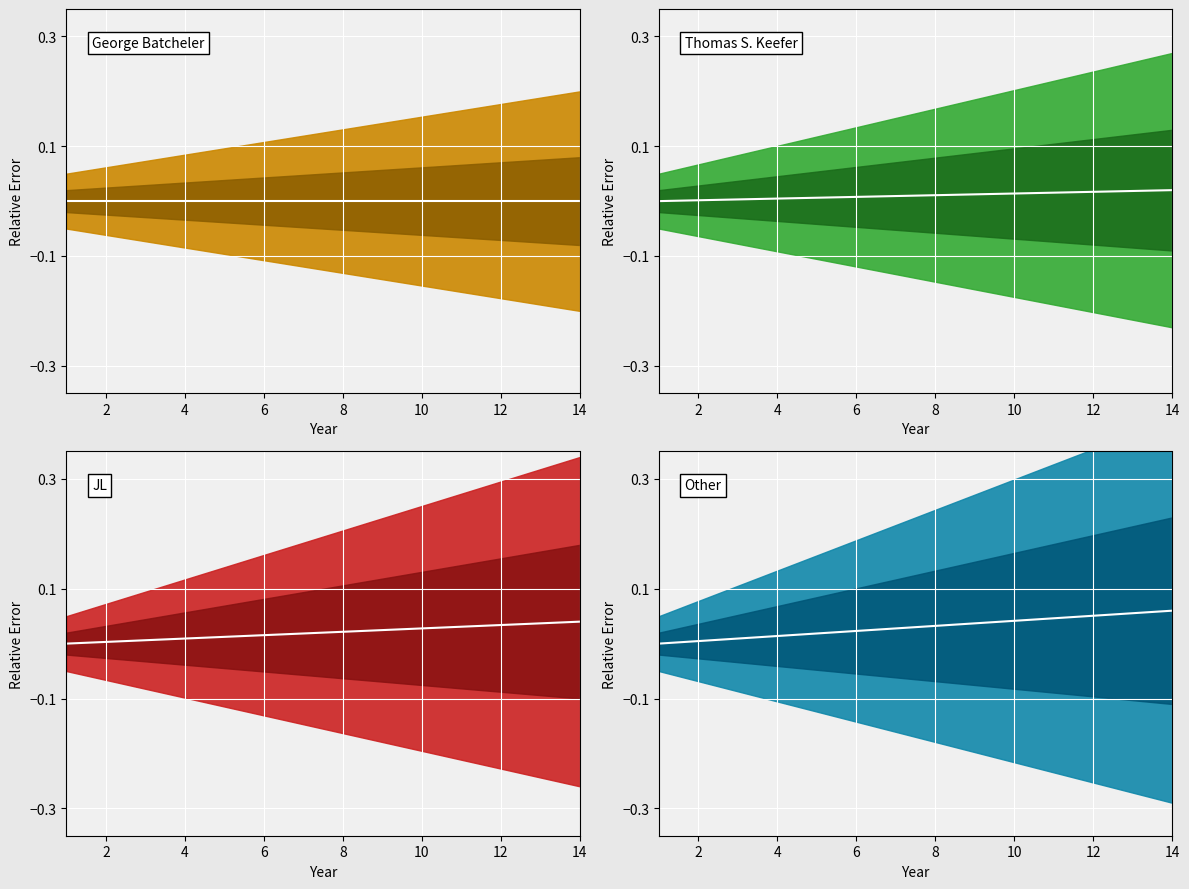

Between 8 and 2, which is larger?

8